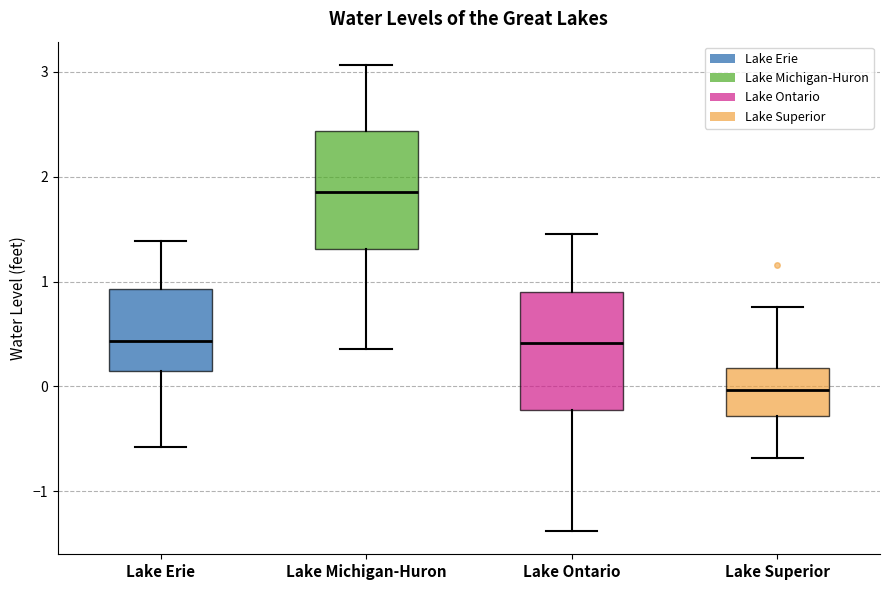

Where does the upper whisker of the box for Lake Michigan-Huron end on the y-axis? The values are not printed on the chart, so give them approximately, as read against the axis.

3.1